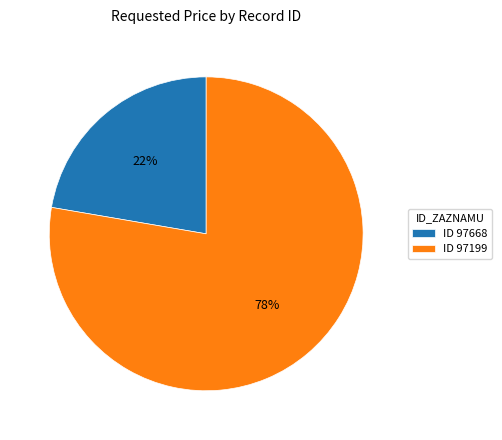

Is there any slice that represents more than half of the pie?

Yes